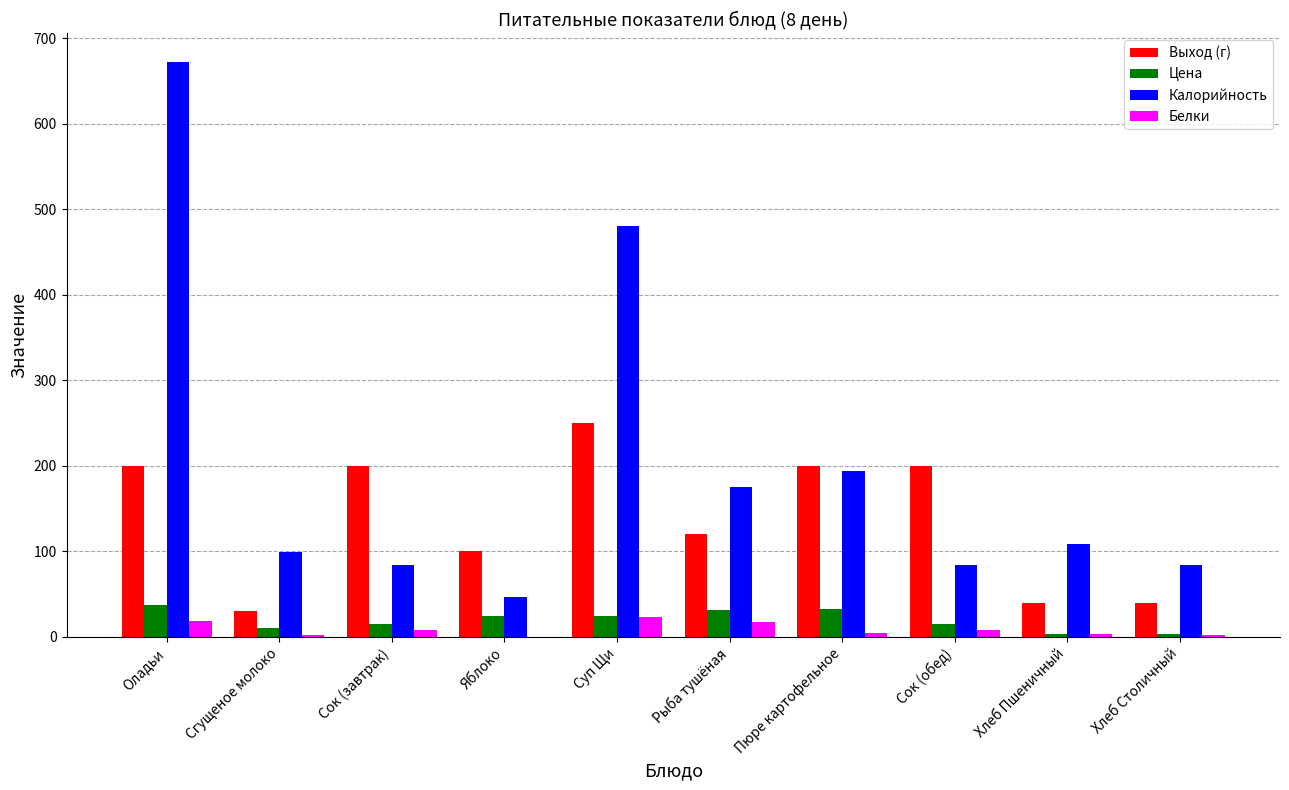

What are all the series names shown in the legend?

Выход (г), Цена, Калорийность, Белки